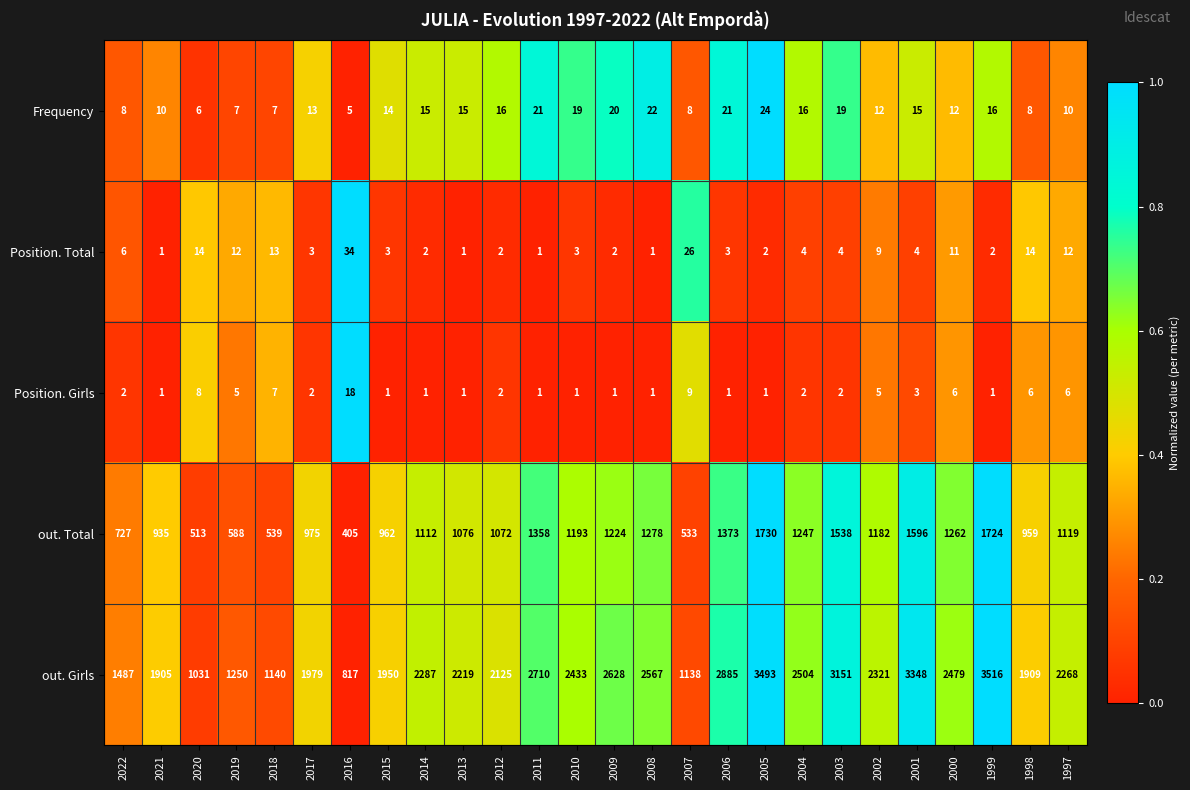

Which series has the largest range (max minus min)?

out. Girls